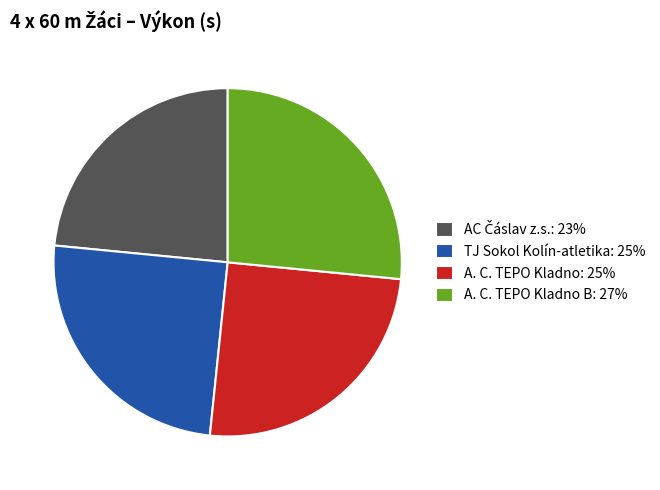

Is it true that A. C. TEPO Kladno: 25% is 20% of the pie?

False